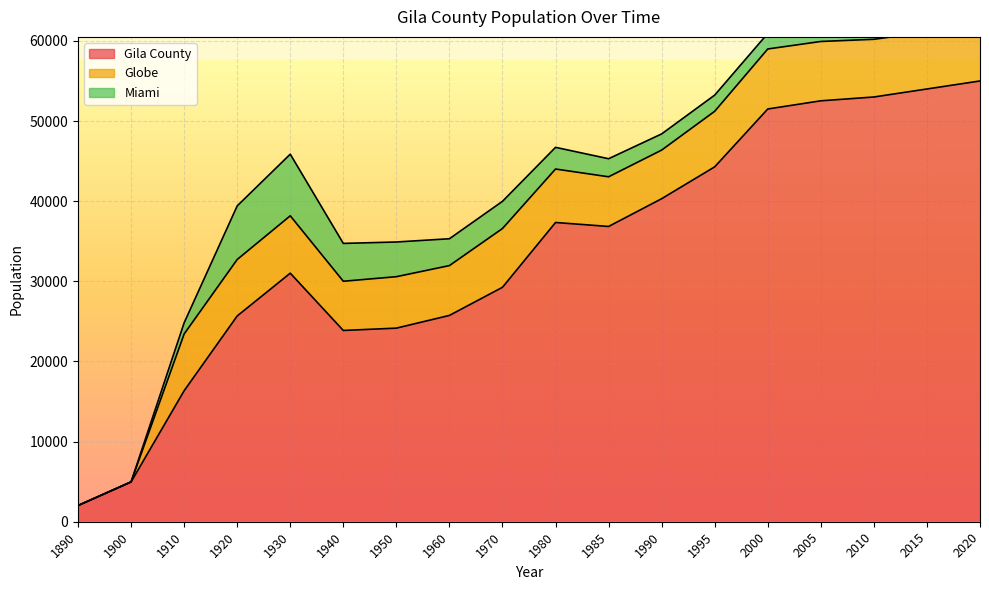

Rank the series at 1970 from highest to lowest value.

Gila County, Globe, Miami